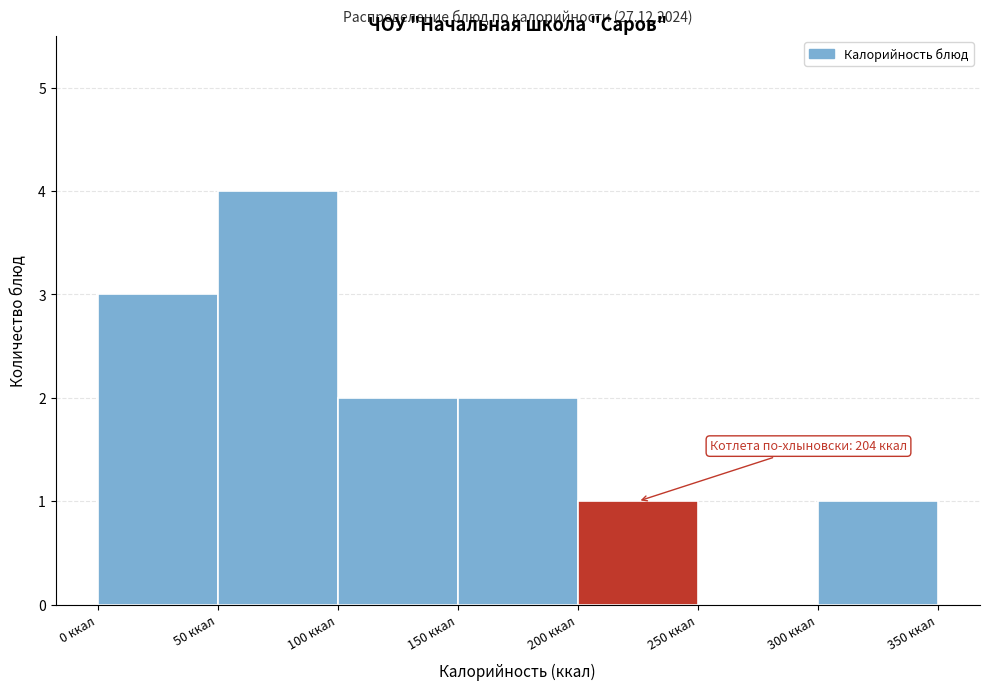

Which range on the x-axis has the tallest bar?

50 to 100